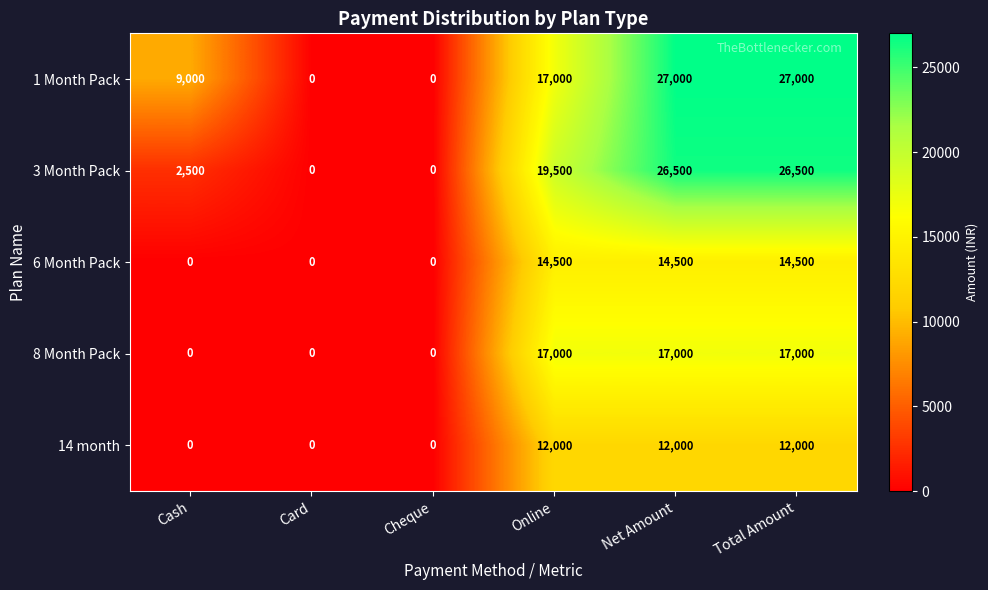

What is the sum of the 14 month values at Net Amount and Cash?

12000